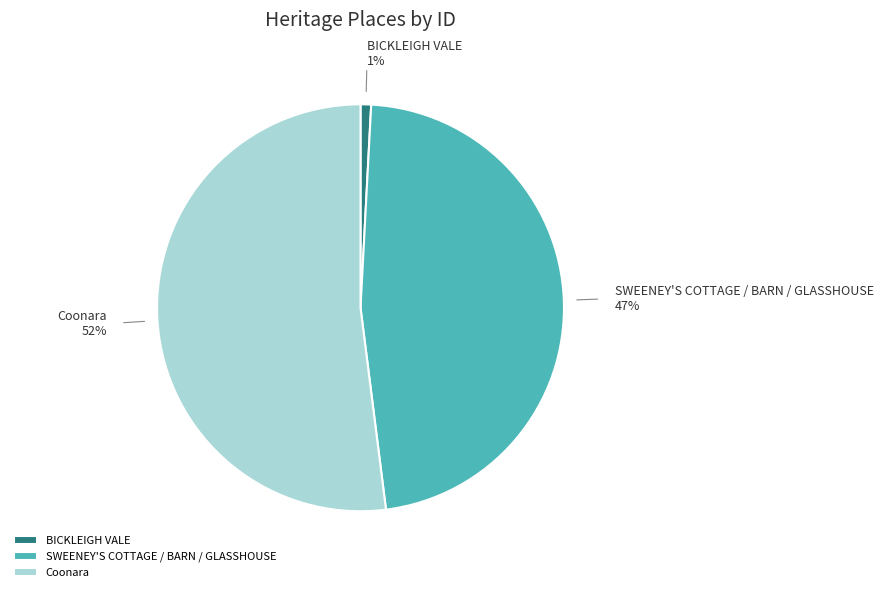

What percentage is the Coonara slice, to the nearest percent?

52%